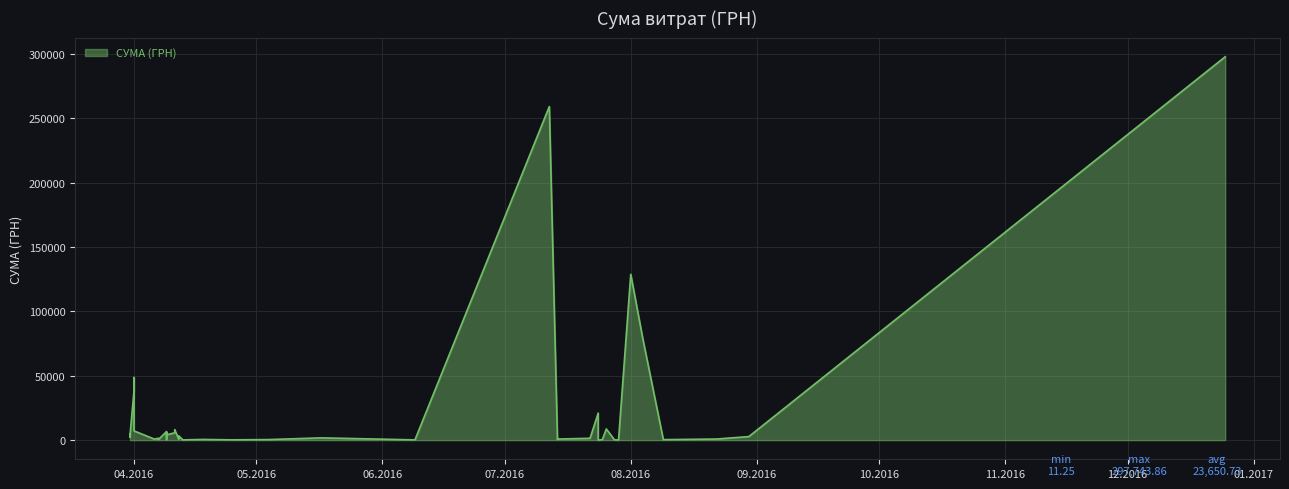

How many values are below 1754?

20